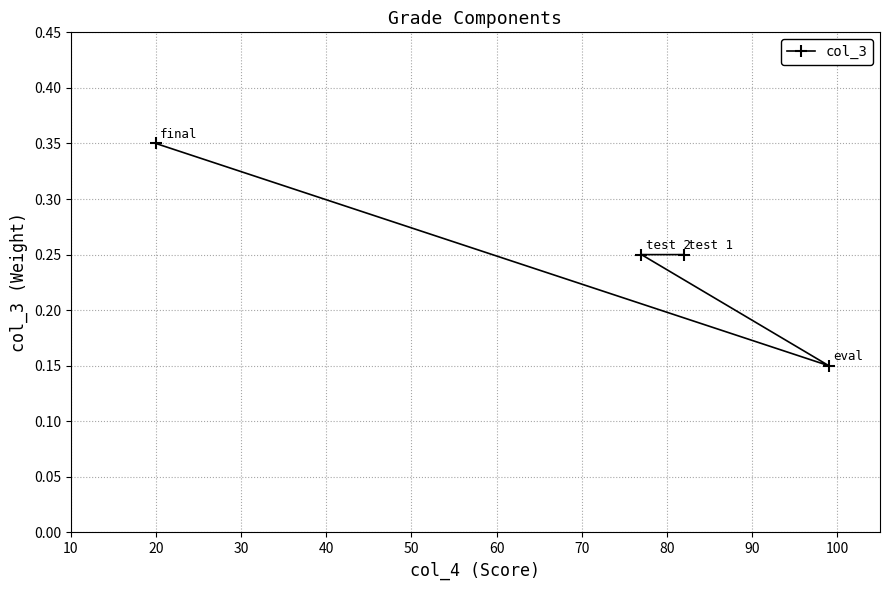

What is the sum of all values?

1.0